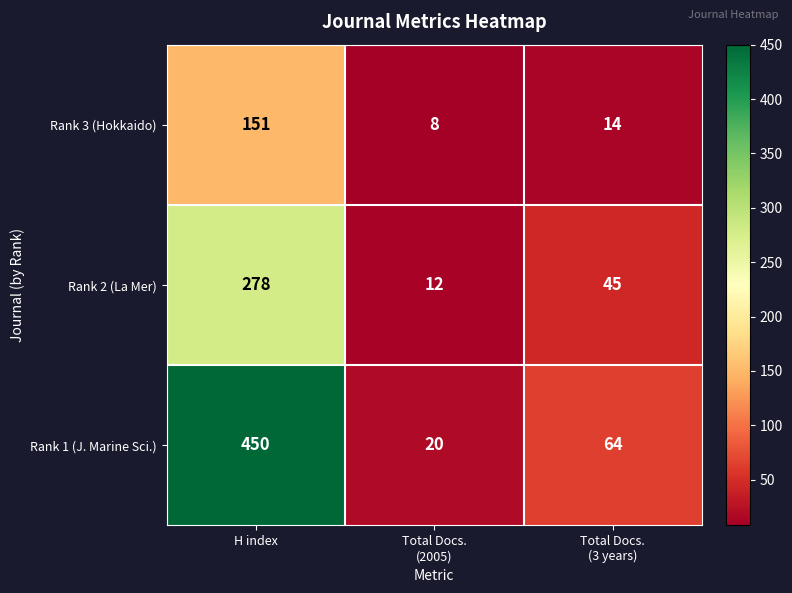

Which series has the largest range (max minus min)?

Rank 1 (J. Marine Sci.)